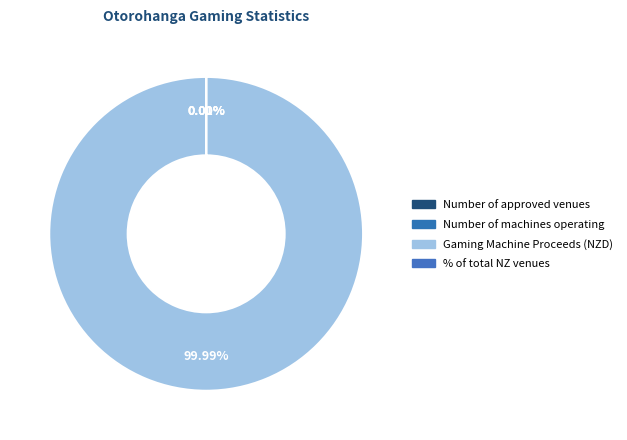

The Number of machines operating slice represents 12% of the pie. True or false?

False